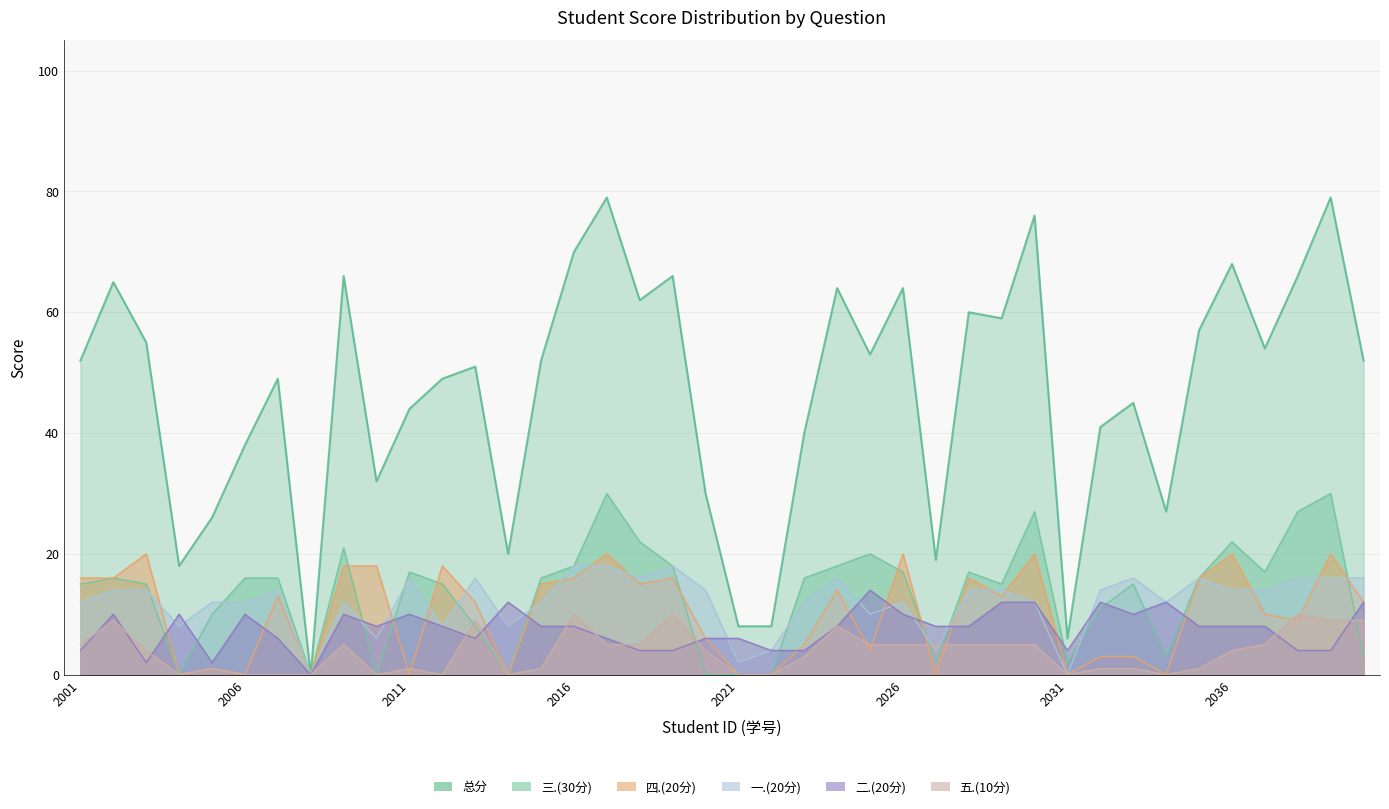

In 二.(20分), how many points are higher than both neighbors (excluding endpoints)?

9